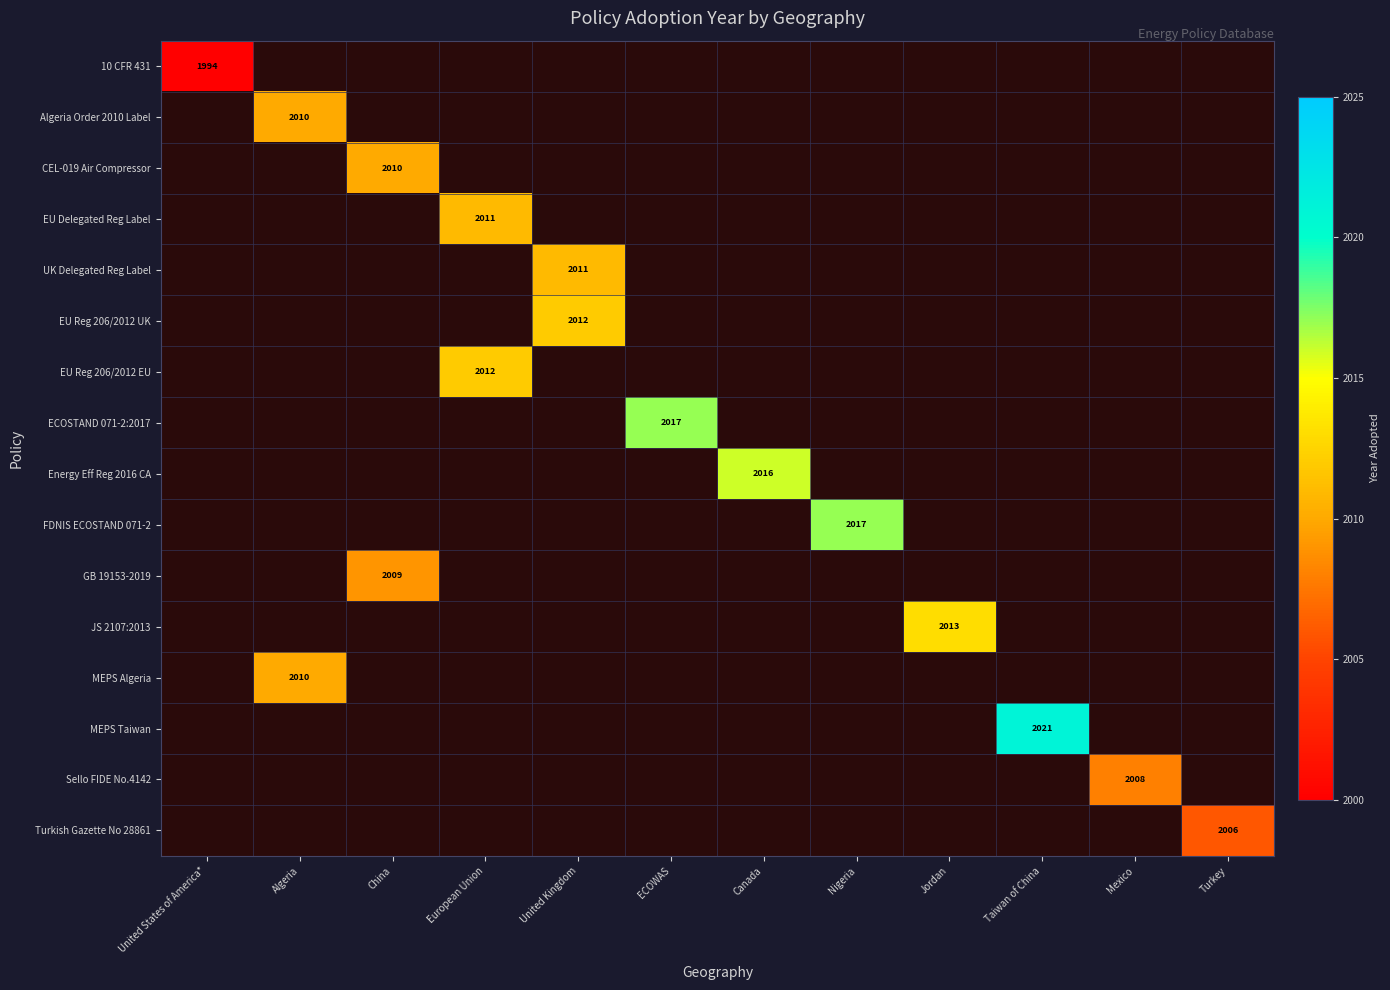

How many values in the Turkish Gazette No 28861 series exceed 0?

1